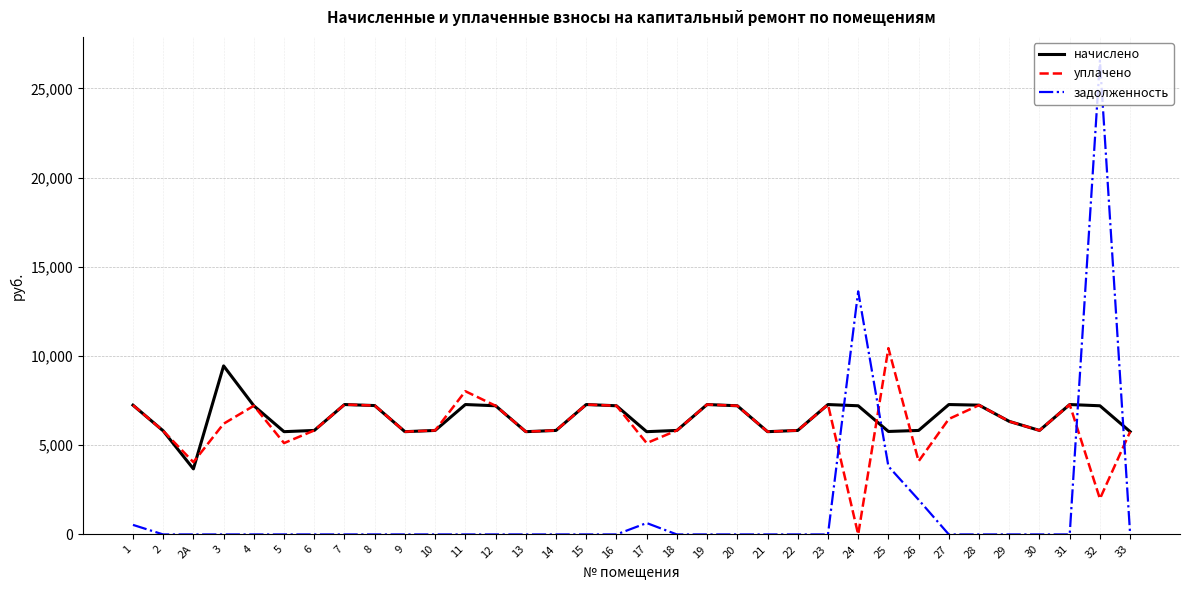

What is the lowest value of the начислено series?

3674.9